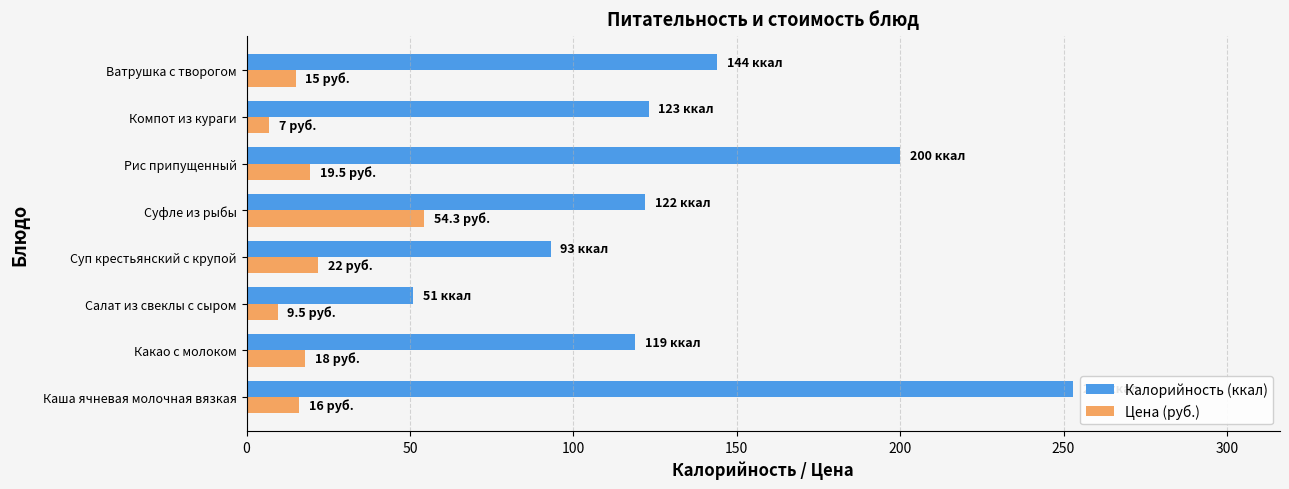

What is the sum of all Цена (руб.) values?

161.3